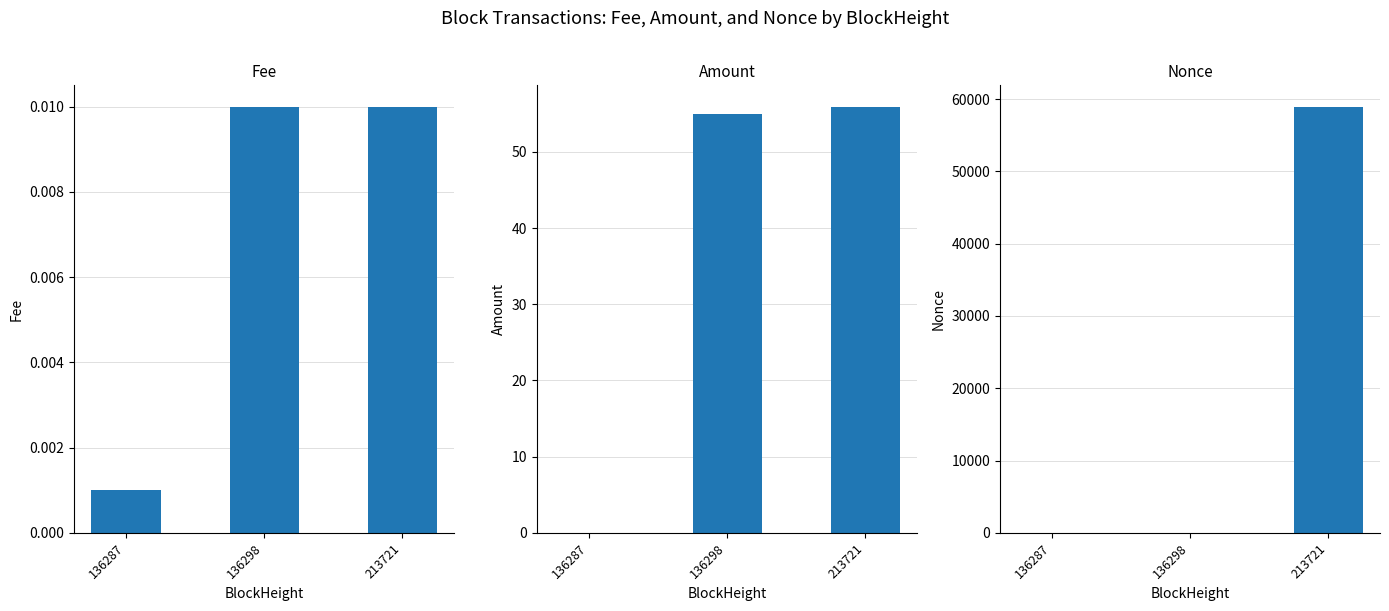

What is the total value across all series at 136298?

54.9